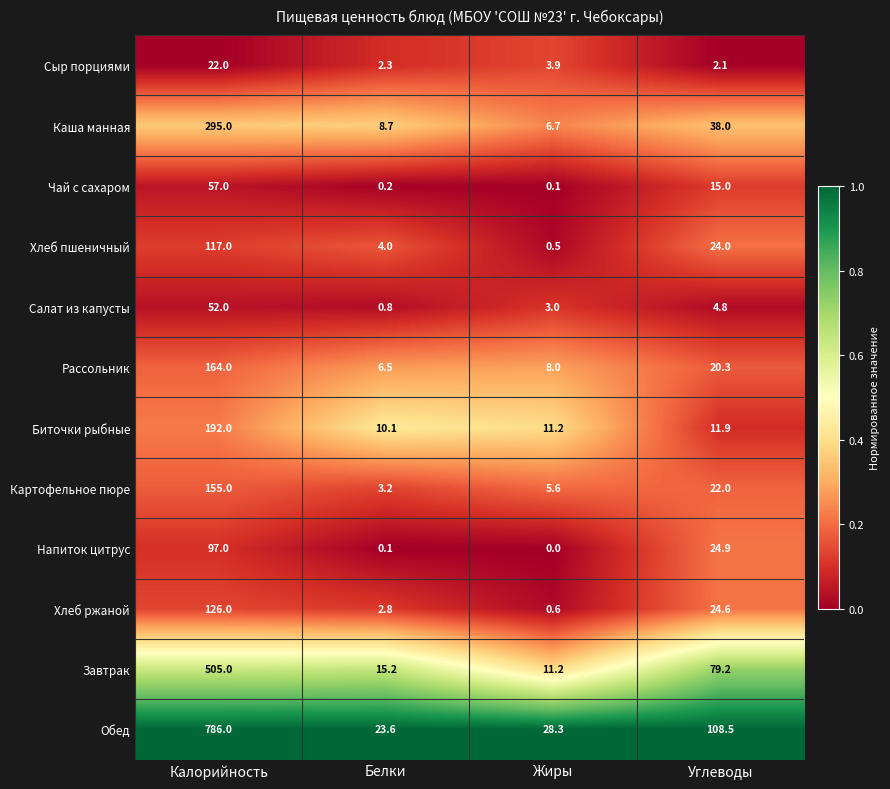

True or false: Рассольник has a value of 12.1 at Жиры.

False